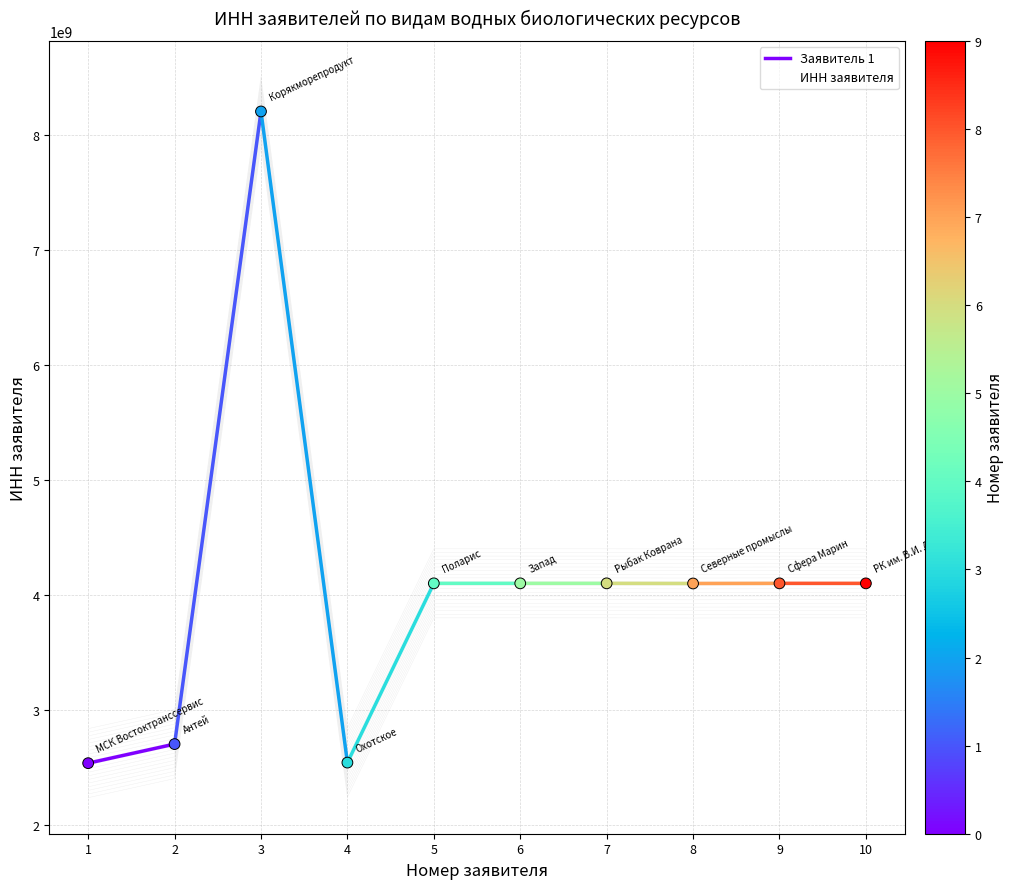

Between 4 and 8, which is larger?

8